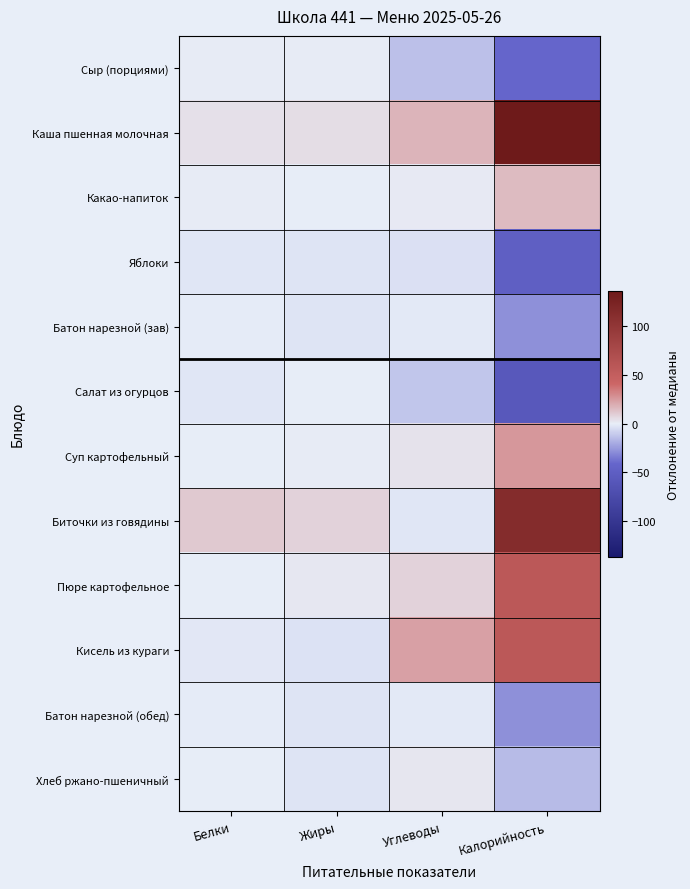

Between Белки and Углеводы, which is larger?

Белки